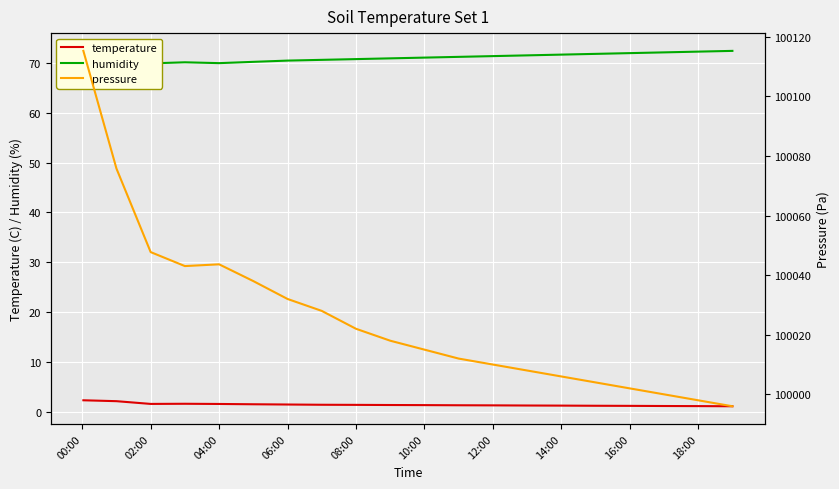

What is the smallest value displayed?

1.1